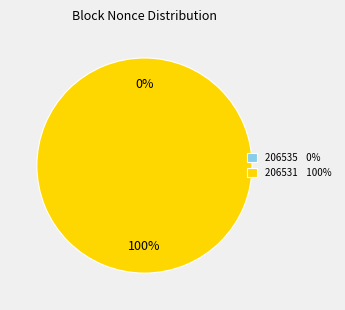

Which slice is the largest?

206531